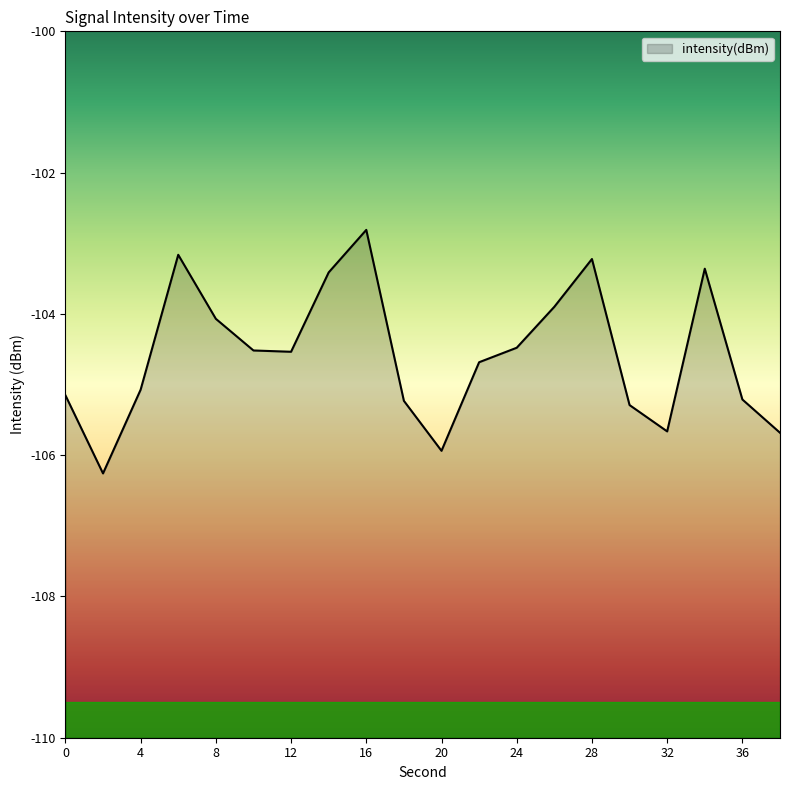

True or false: the data shows -63.7 at 36.

False